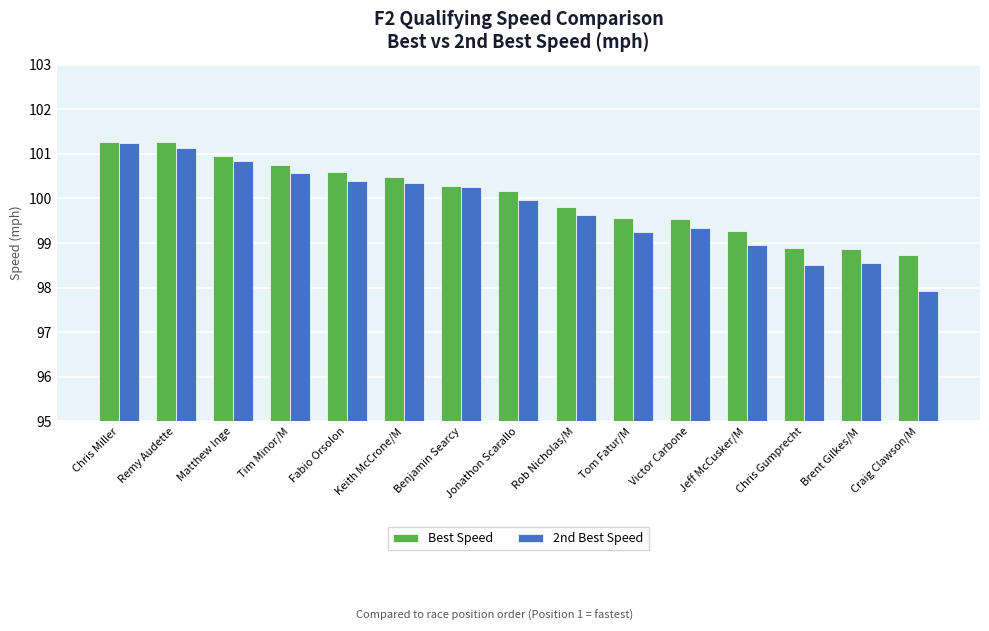

What is the greatest value displayed?

101.3